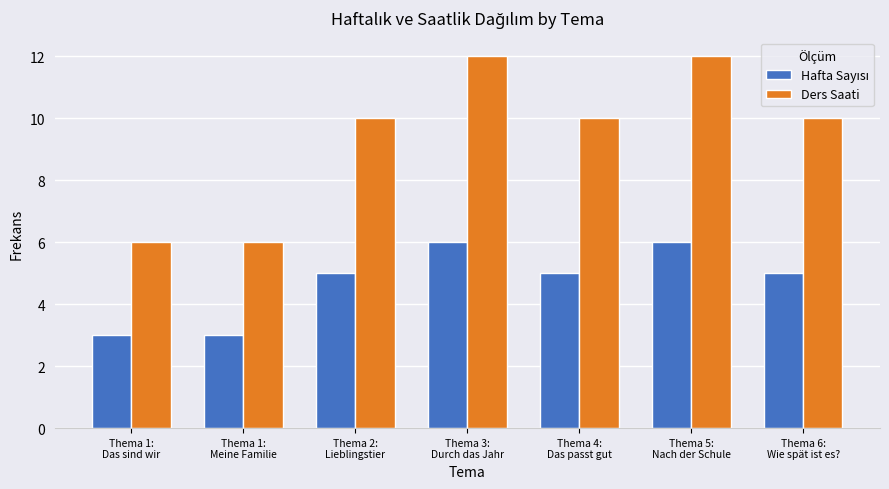

Which series has the largest total across all categories?

Ders Saati